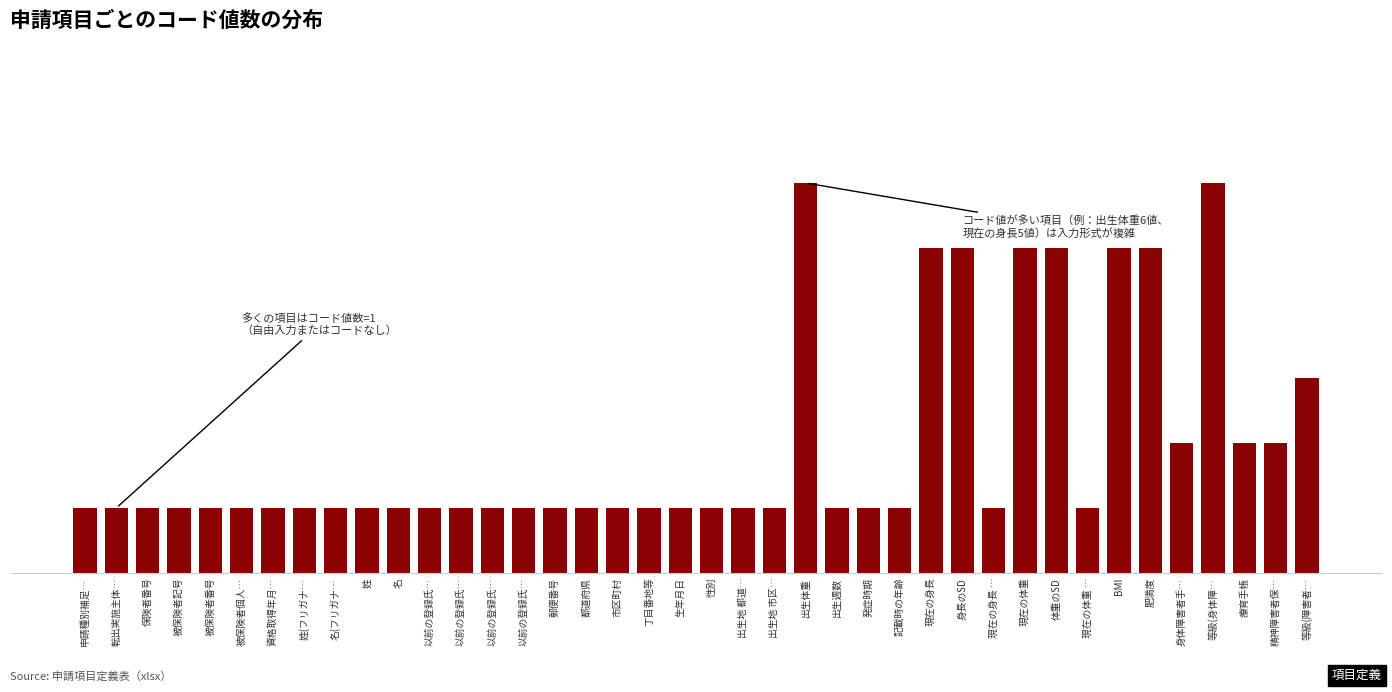

Are the bars horizontal?

No